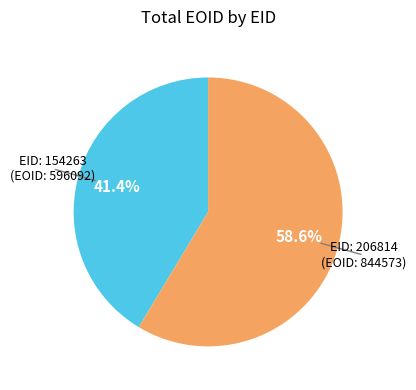

Is there a majority slice in this chart?

Yes